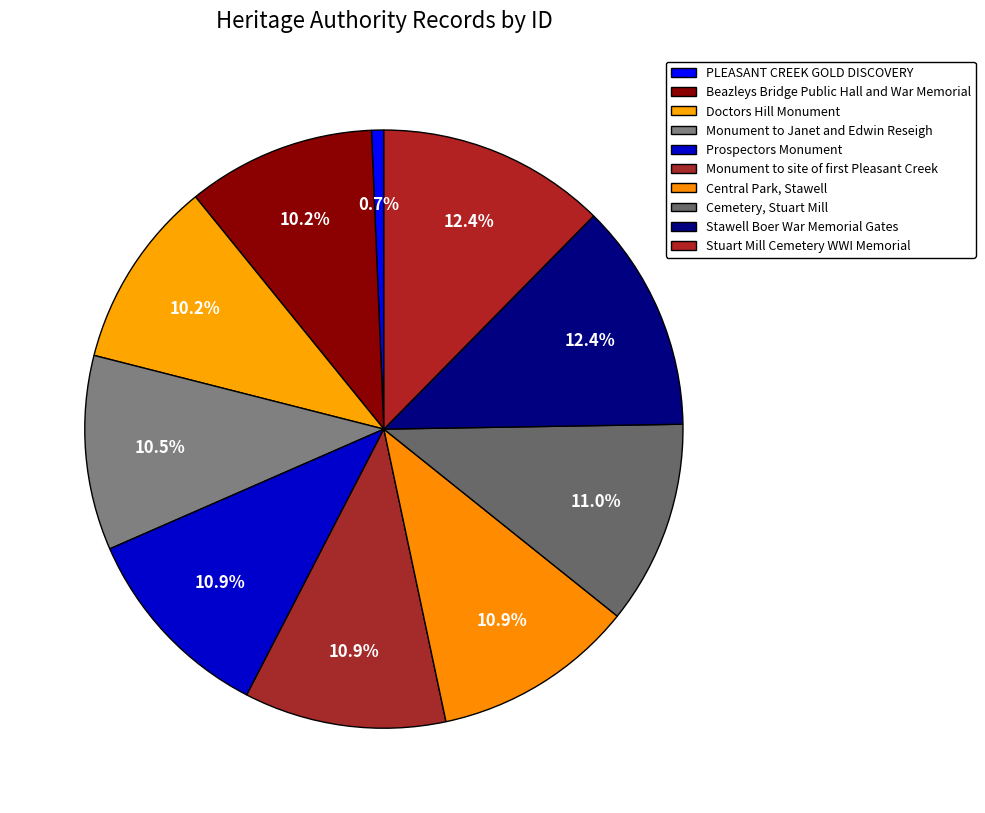

To the nearest percent, what percentage of the pie is PLEASANT CREEK GOLD DISCOVERY?

1%